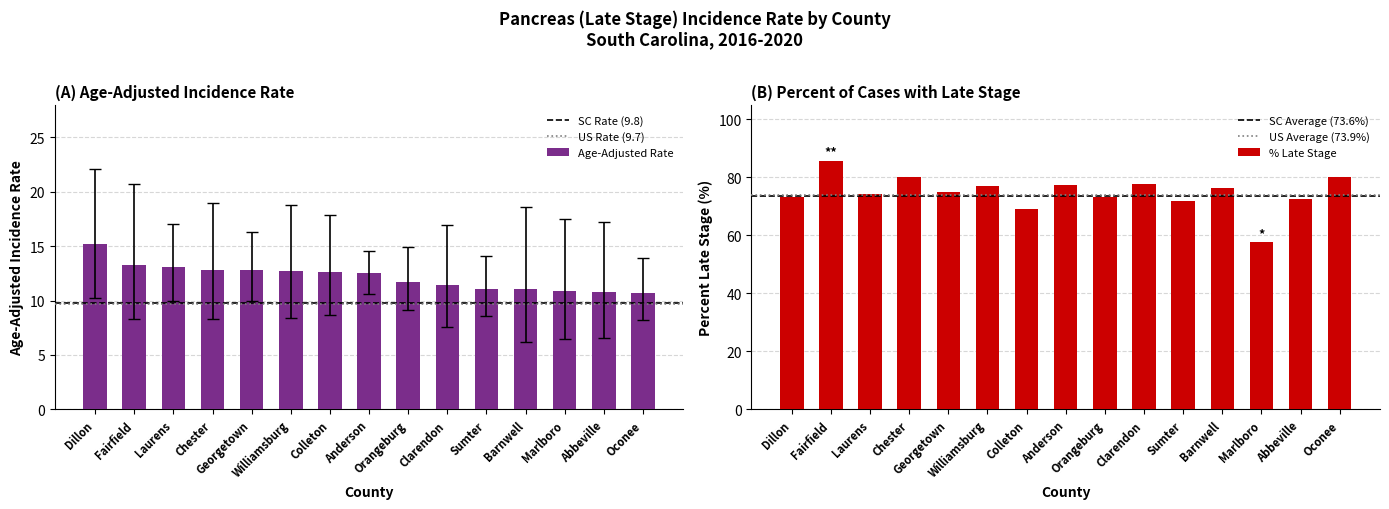

What is the difference between the maximum and minimum values?

4.5